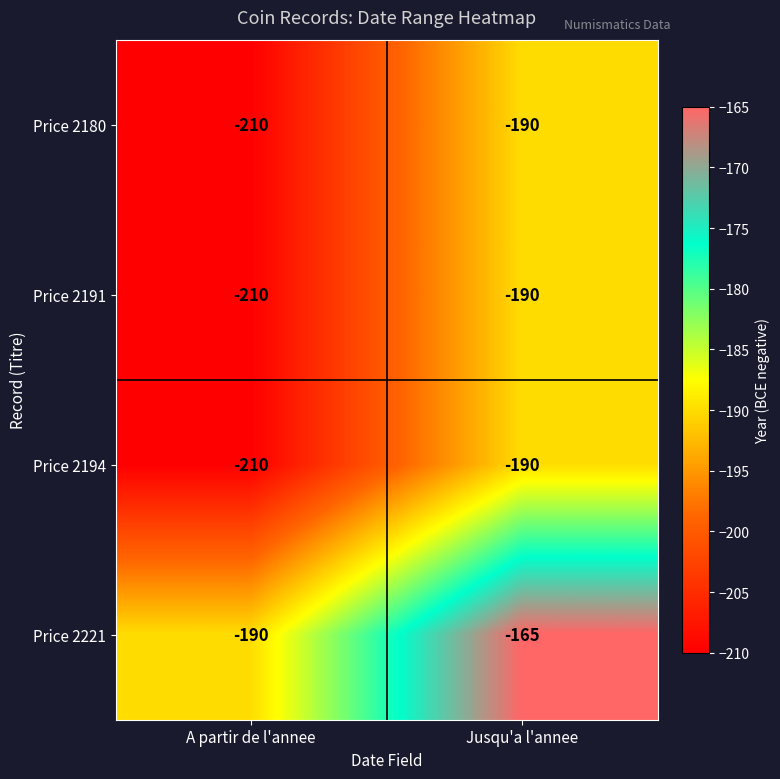

At which category is the sum across all series the highest?

Jusqu'a l'annee